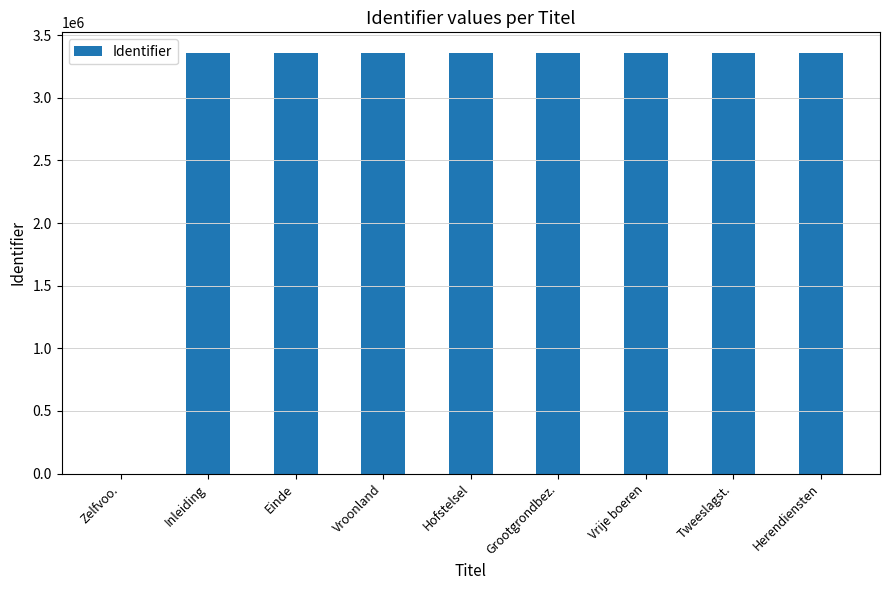

Are the bars horizontal?

No